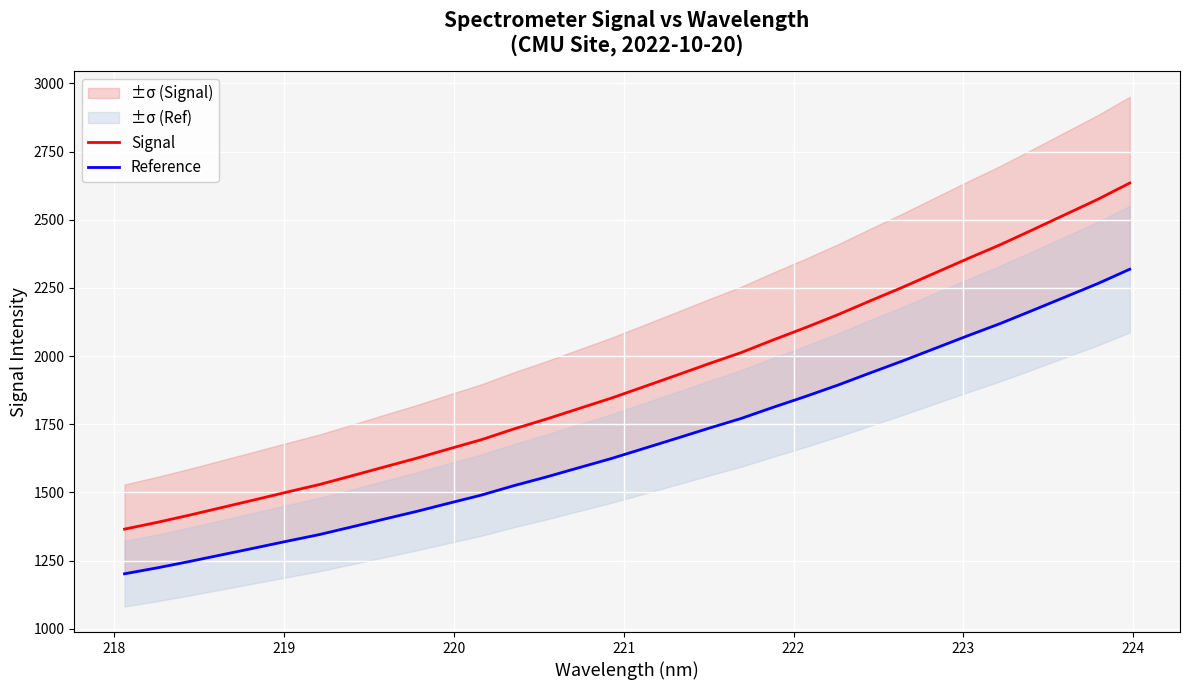

What is the maximum value for Signal?

2634.6